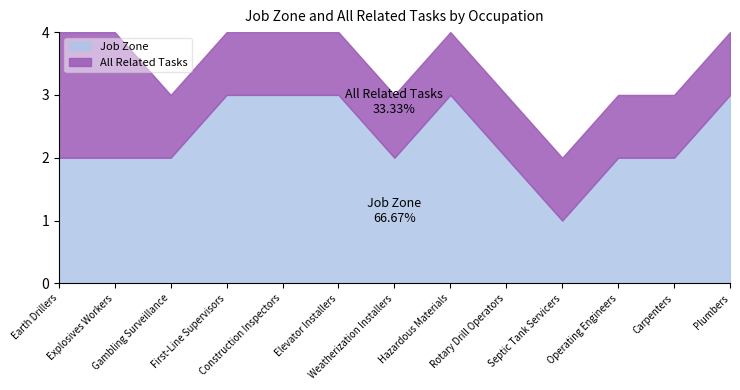

Reading right to left, list all the values displayed in this chart.

Job Zone: Plumbers=3	Carpenters=2	Operating Engineers=2	Septic Tank Servicers=1	Rotary Drill Operators=2	Hazardous Materials=3	Weatherization Installers=2	Elevator Installers=3	Construction Inspectors=3	First-Line Supervisors=3	Gambling Surveillance=2	Explosives Workers=2	Earth Drillers=2
All Related Tasks: Plumbers=1	Carpenters=1	Operating Engineers=1	Septic Tank Servicers=1	Rotary Drill Operators=1	Hazardous Materials=1	Weatherization Installers=1	Elevator Installers=1	Construction Inspectors=1	First-Line Supervisors=1	Gambling Surveillance=1	Explosives Workers=2	Earth Drillers=2